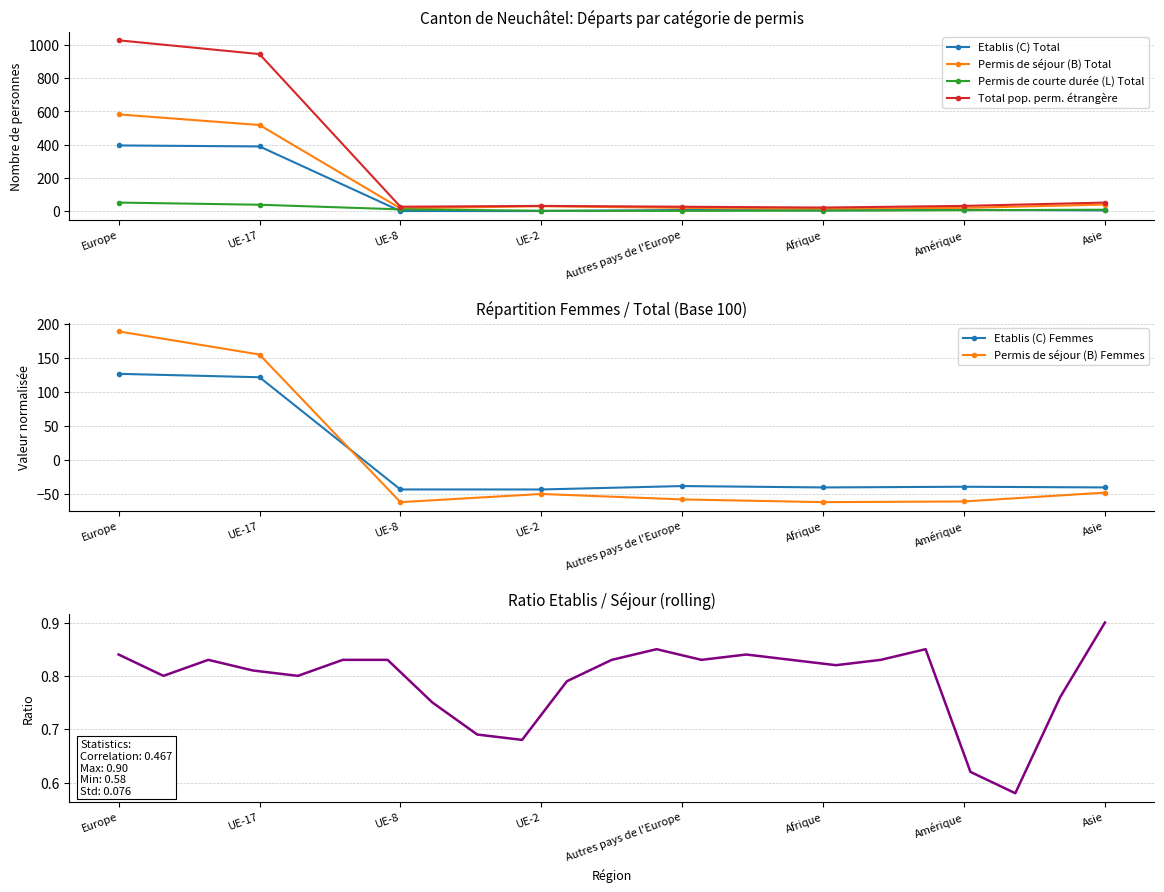

Where does the Etablis (C) Total series first go above 6?

Europe